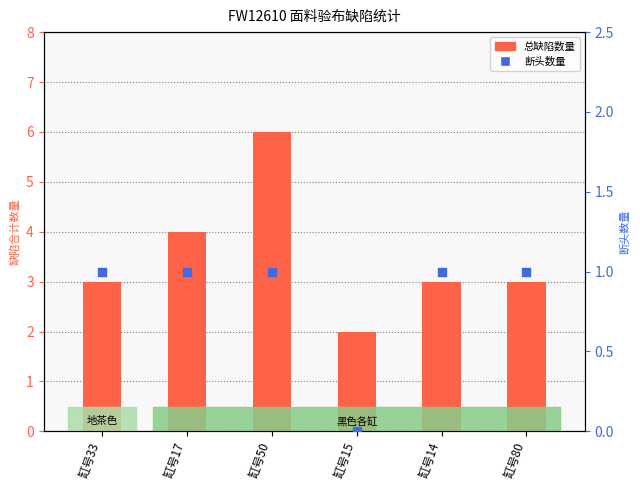

Is the value of 总缺陷数量 at 缸号17 greater than the value of 断头数量 at 缸号50?

Yes